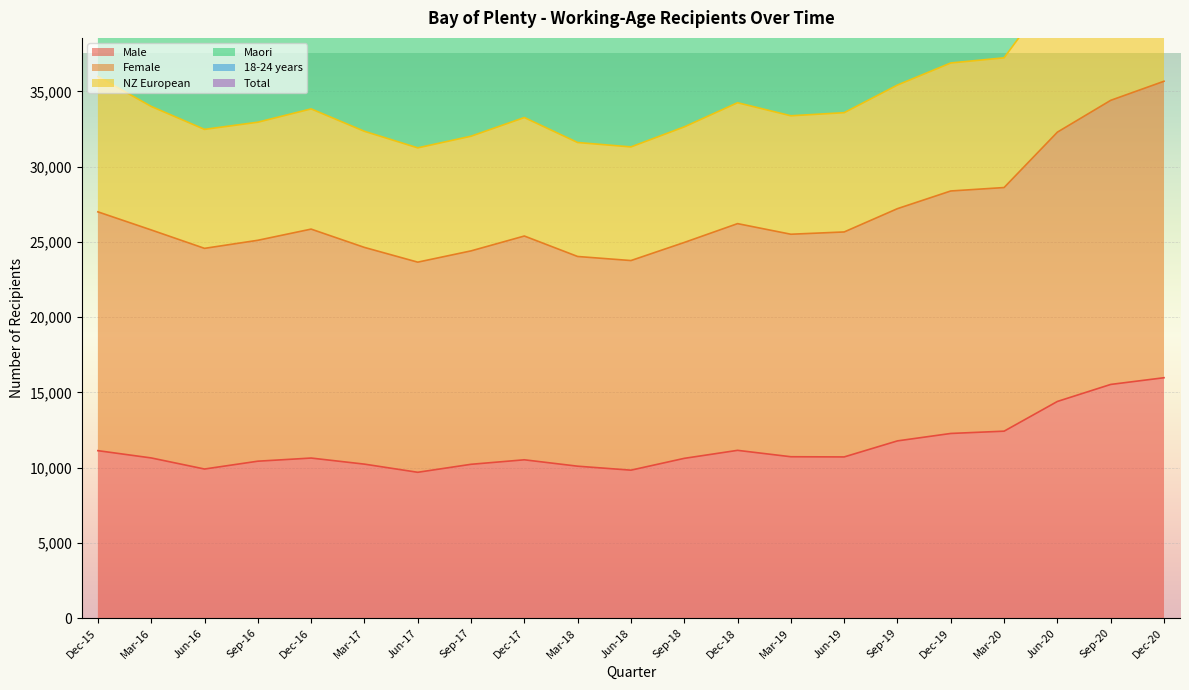

What is the approximate value of Total at Dec-16, to the nearest 10?

48570